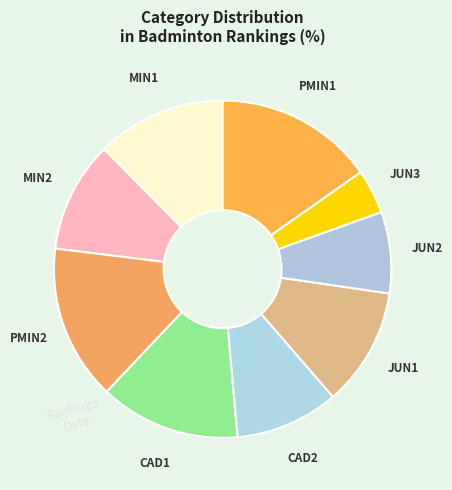

Is there any slice that represents more than half of the pie?

No